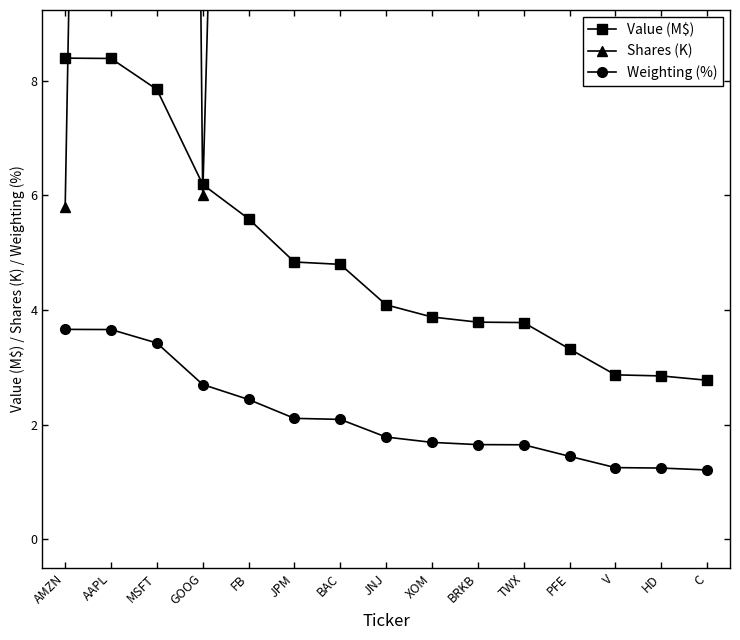

Reading left to right, what are all the values shown in this chart?

Value (M$): AMZN=8.4	AAPL=8.4	MSFT=7.8	GOOG=6.2	FB=5.6	JPM=4.8	BAC=4.8	JNJ=4.1	XOM=3.9	BRKB=3.8	TWX=3.8	PFE=3.3	V=2.9	HD=2.9	C=2.8
Shares (K): AMZN=5.8	AAPL=50.0	MSFT=86.0	GOOG=6.0	FB=35.0	JPM=44.0	BAC=160.0	JNJ=31.9	XOM=52.0	BRKB=19.0	TWX=40.0	PFE=93.6	V=24.0	HD=16.0	C=41.1
Weighting (%): AMZN=3.7	AAPL=3.7	MSFT=3.4	GOOG=2.7	FB=2.4	JPM=2.1	BAC=2.1	JNJ=1.8	XOM=1.7	BRKB=1.7	TWX=1.7	PFE=1.4	V=1.3	HD=1.2	C=1.2